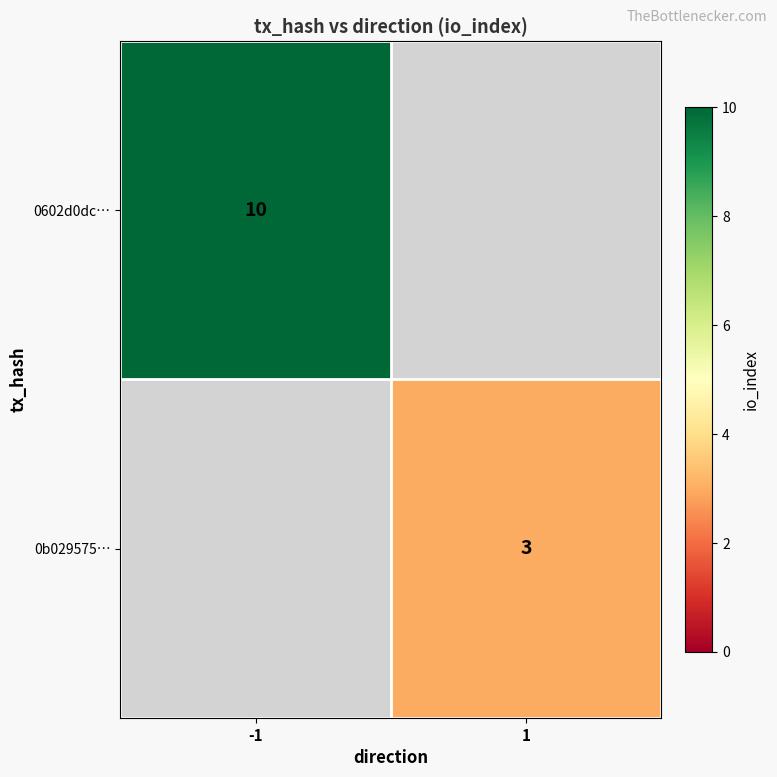

The 0b029575… series shows 3 at 1. True or false?

True